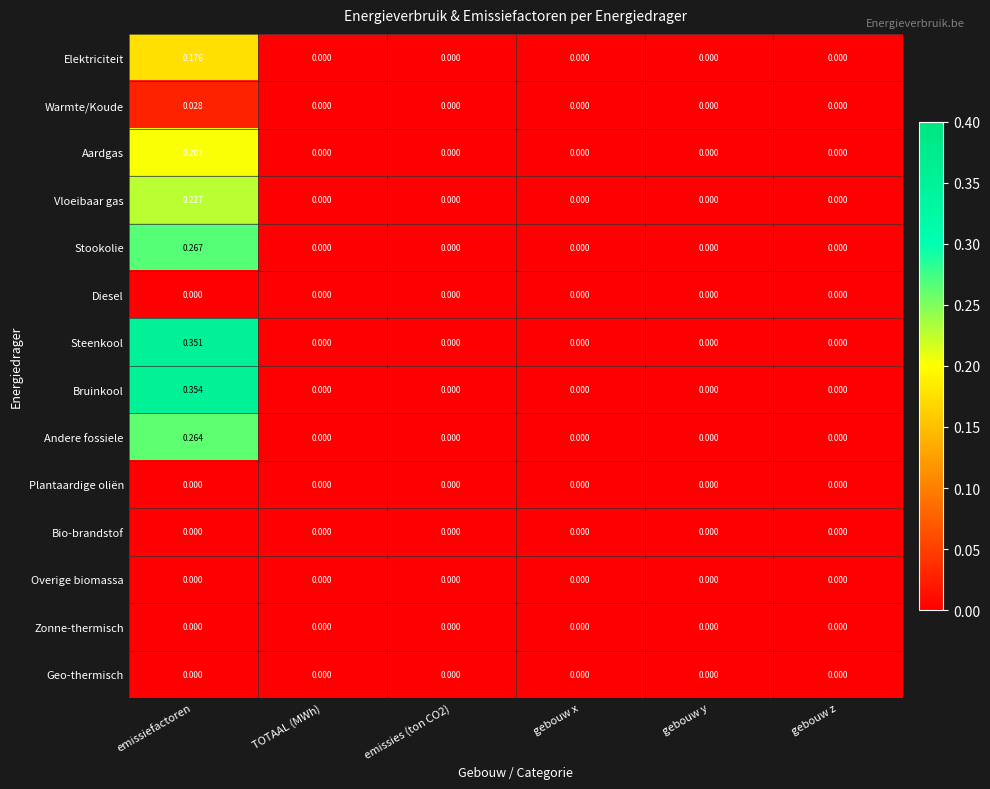

At which category is the sum across all series the highest?

emissiefactoren